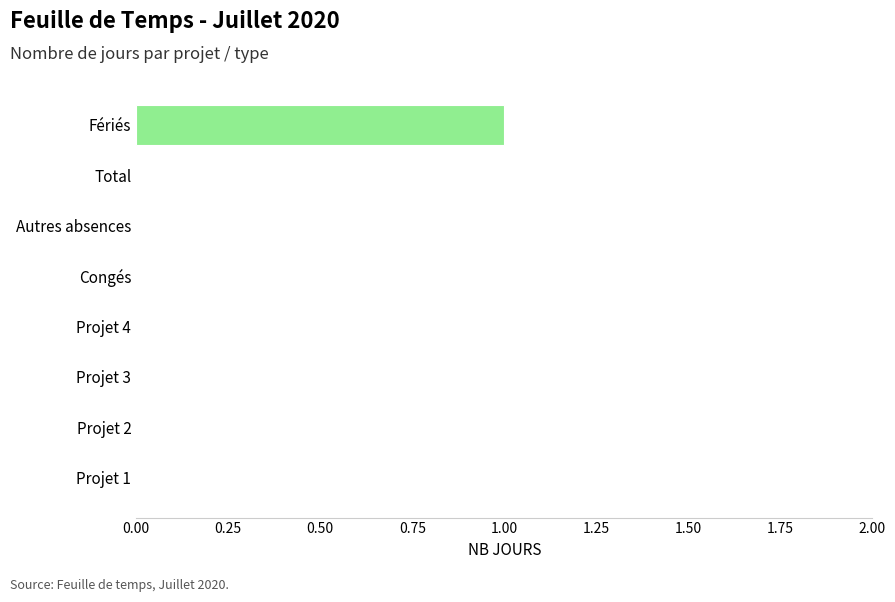

Reading top to bottom, extract all data points from this chart.

Fériés=1	Total=0	Autres absences=0	Congés=0	Projet 4=0	Projet 3=0	Projet 2=0	Projet 1=0